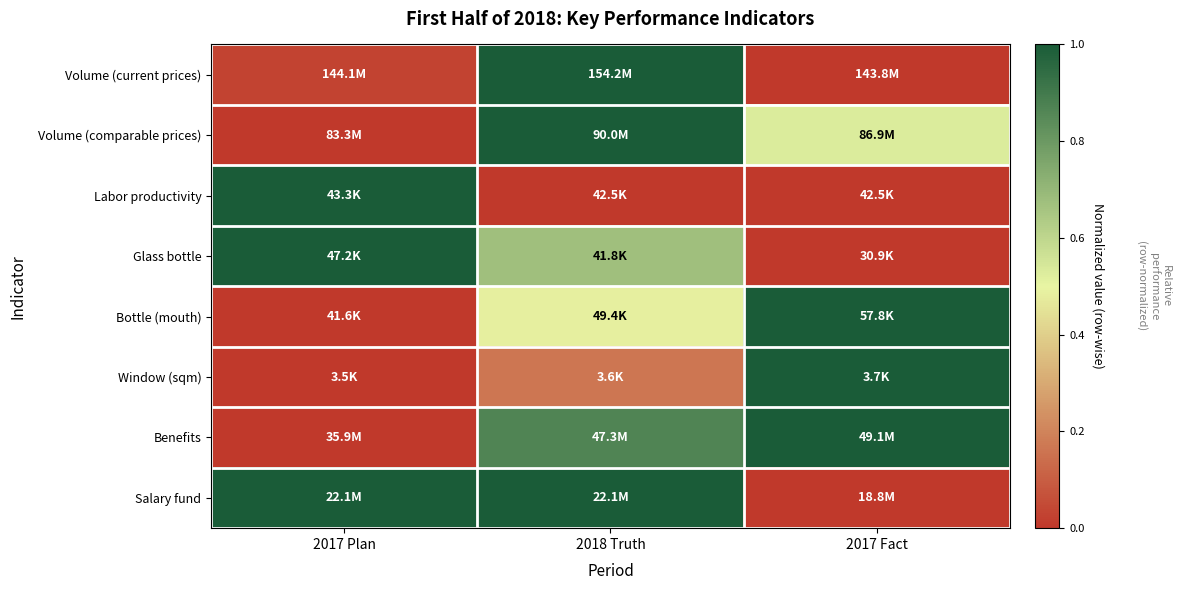

Reading right to left, transcribe all the data shown in this chart.

Volume (current prices): 2017 Fact=0.0	2018 Truth=1.0	2017 Plan=0.0
Volume (comparable prices): 2017 Fact=0.5	2018 Truth=1.0	2017 Plan=0.0
Labor productivity: 2017 Fact=0.0	2018 Truth=0.0	2017 Plan=1.0
Glass bottle: 2017 Fact=0.0	2018 Truth=0.7	2017 Plan=1.0
Bottle (mouth): 2017 Fact=1.0	2018 Truth=0.5	2017 Plan=0.0
Window (sqm): 2017 Fact=1.0	2018 Truth=0.2	2017 Plan=0.0
Benefits: 2017 Fact=1.0	2018 Truth=0.9	2017 Plan=0.0
Salary fund: 2017 Fact=0.0	2018 Truth=1.0	2017 Plan=1.0